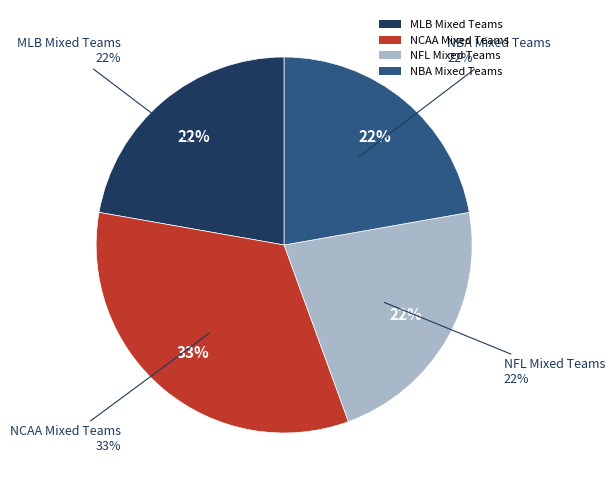

What is the largest slice in the pie chart?

NCAA Mixed Teams